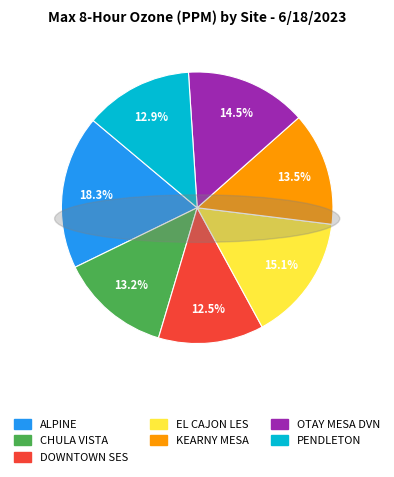

Is it true that EL CAJON LES is 15% of the pie?

True